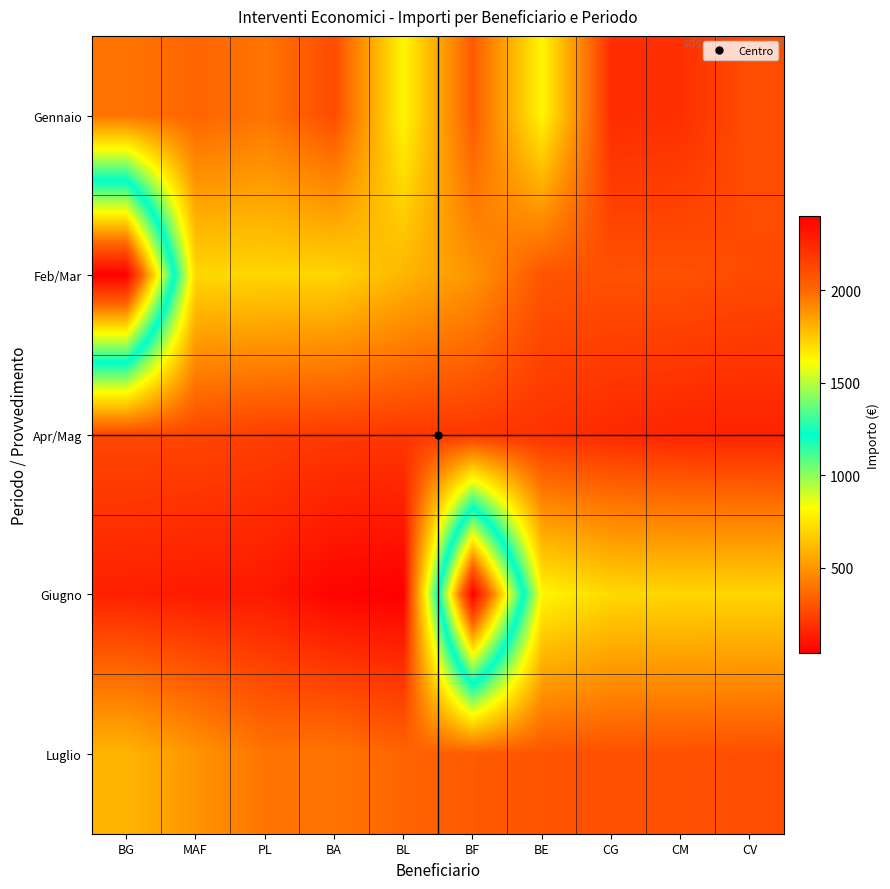

How many categories are shown in the chart?

10